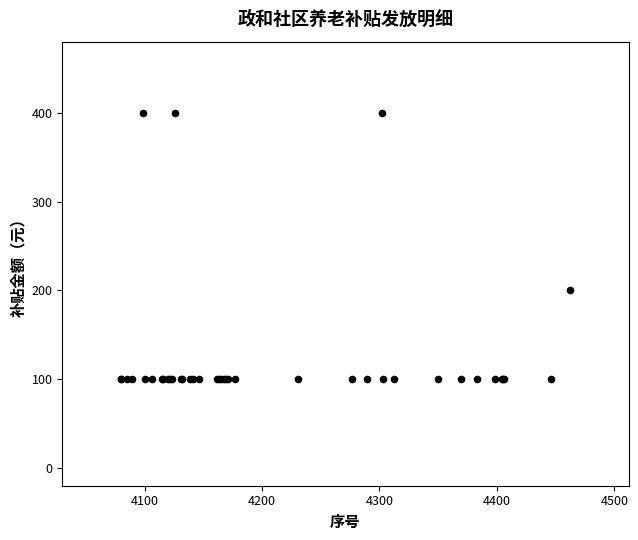

What Y value in the scatter plot is closest to 250?

200